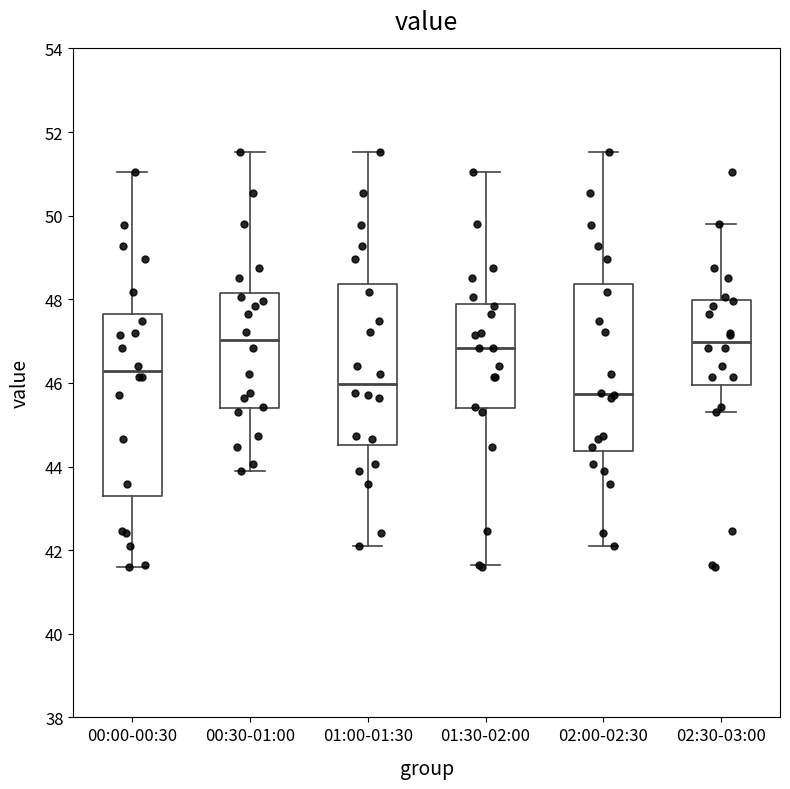

Which box is the tallest, from its lower edge to its upper edge?

00:00-00:30